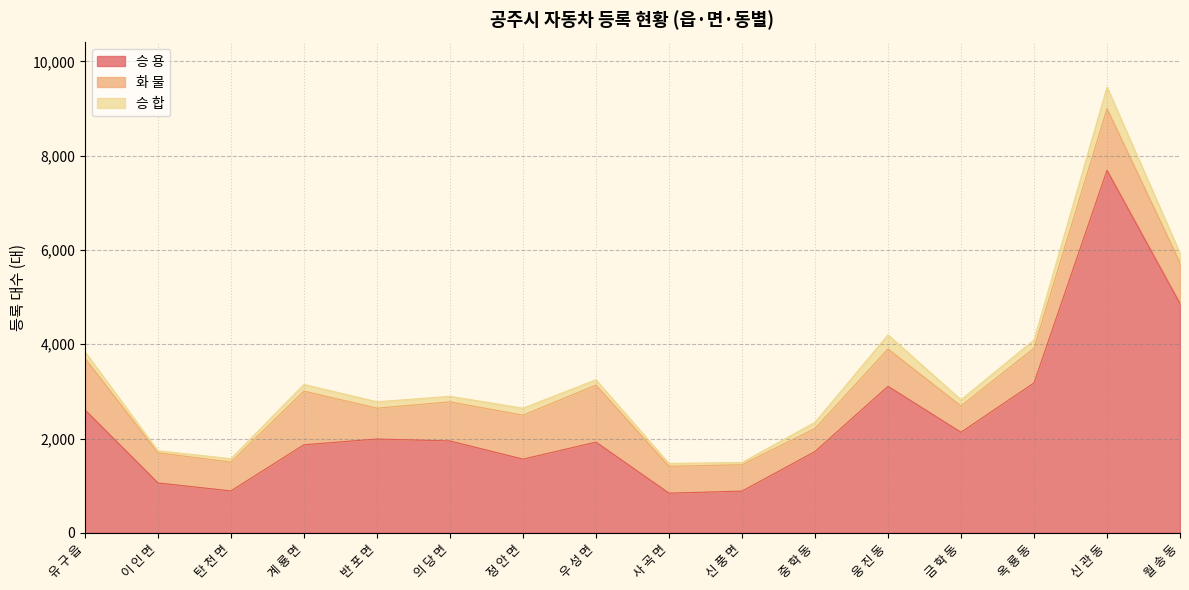

What is the minimum value shown in the chart?

44